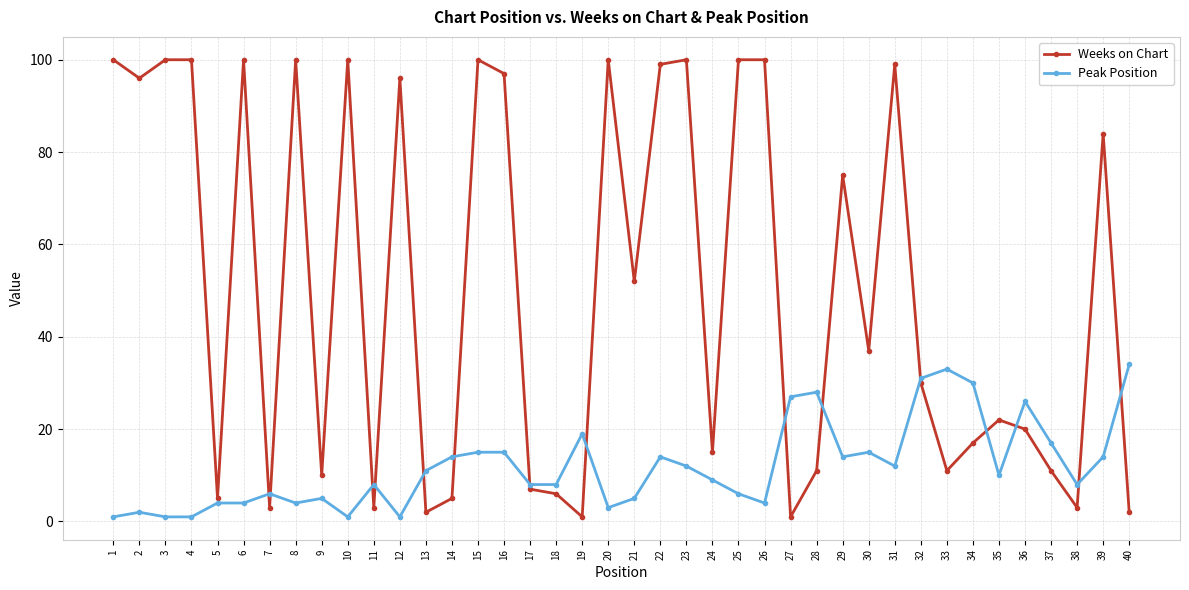

Count the number of categories in the chart.

40